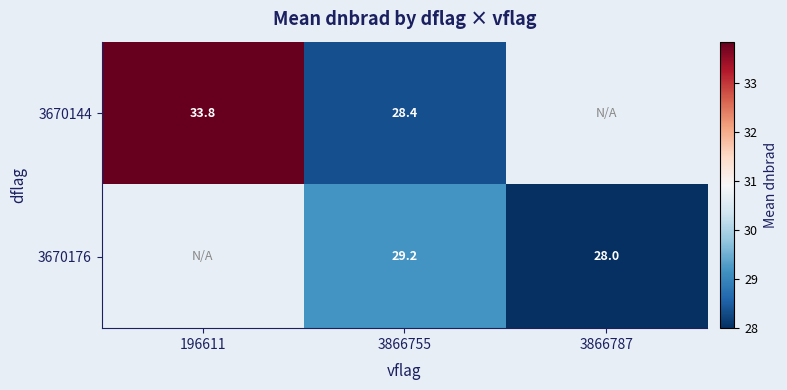

Is the value of 3670176 at 3866755 greater than the value of 3670144 at 196611?

No